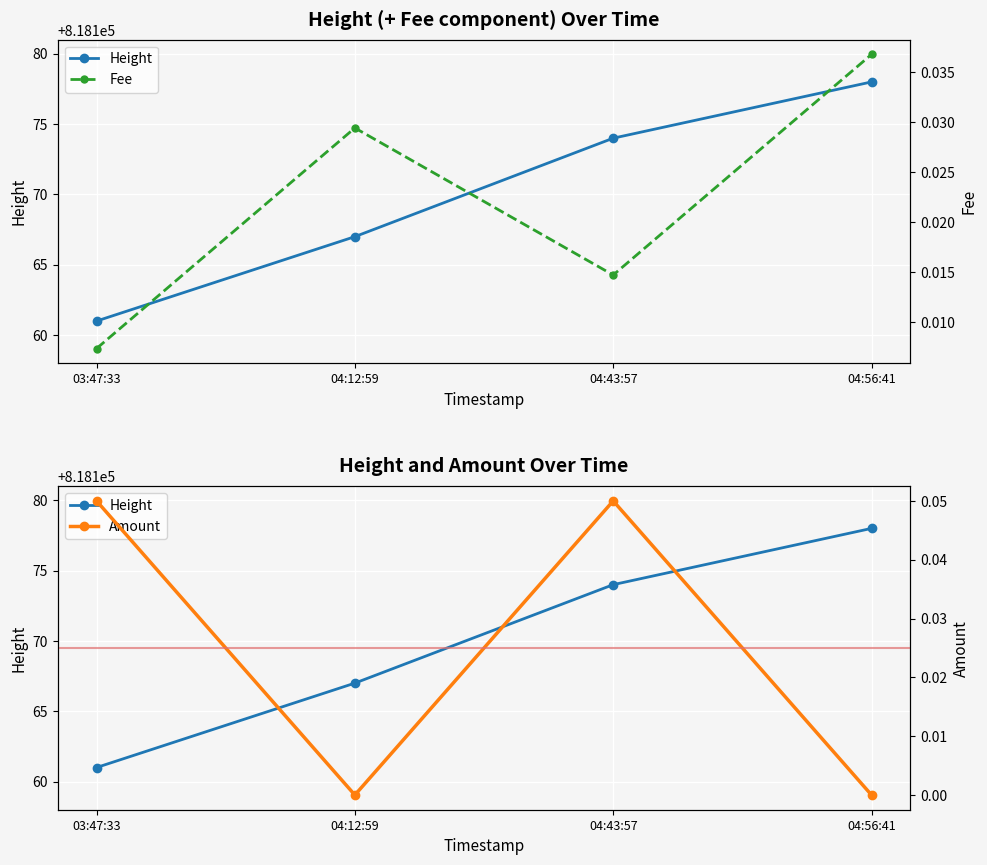

Which series has the largest total across all categories?

Height